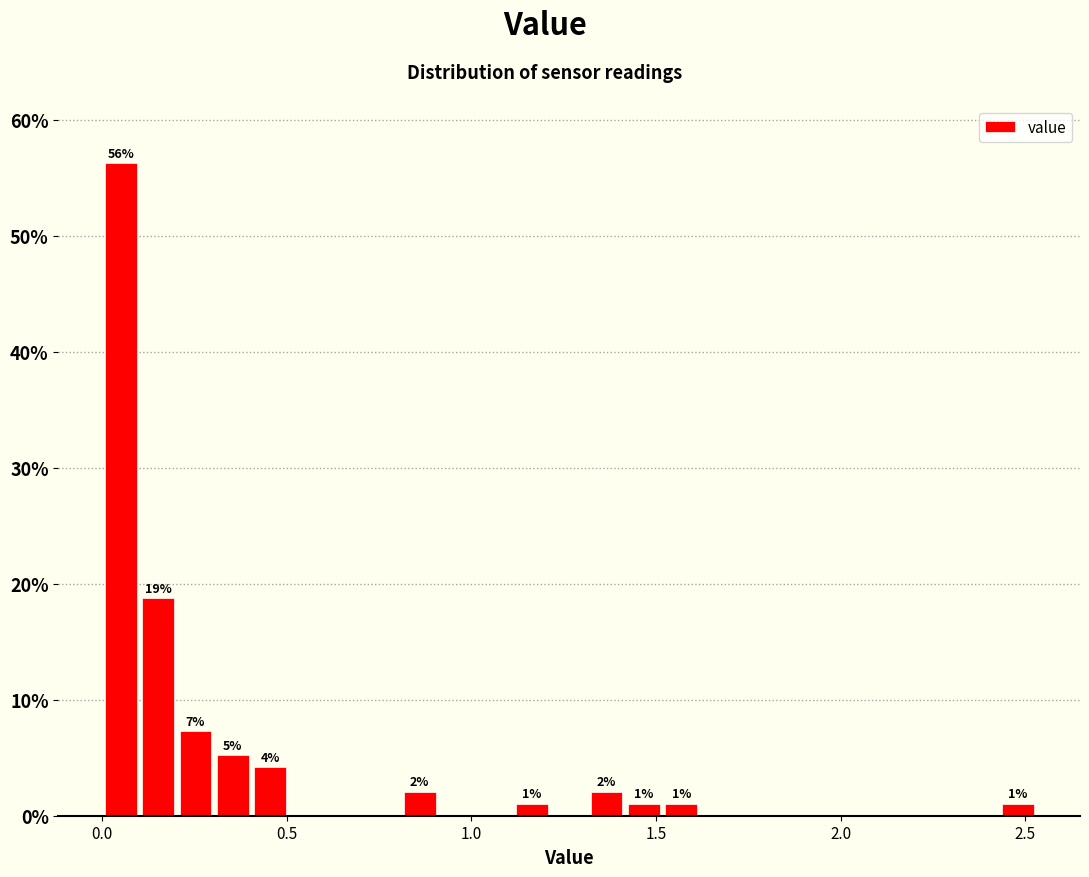

Read against the x-axis, roughly where is the centre of the tallest bar?

0.05